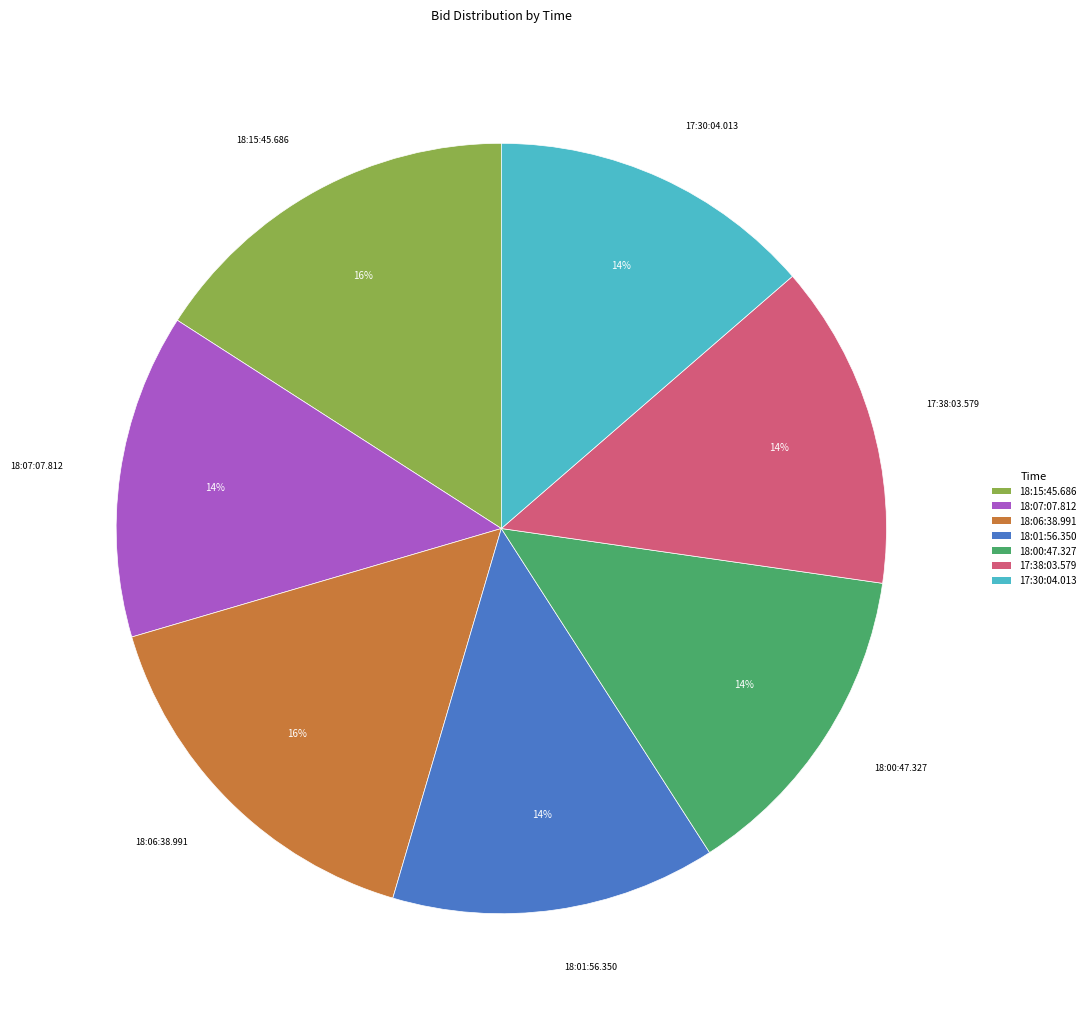

Is it true that 18:06:38.991 is 16% of the pie?

True